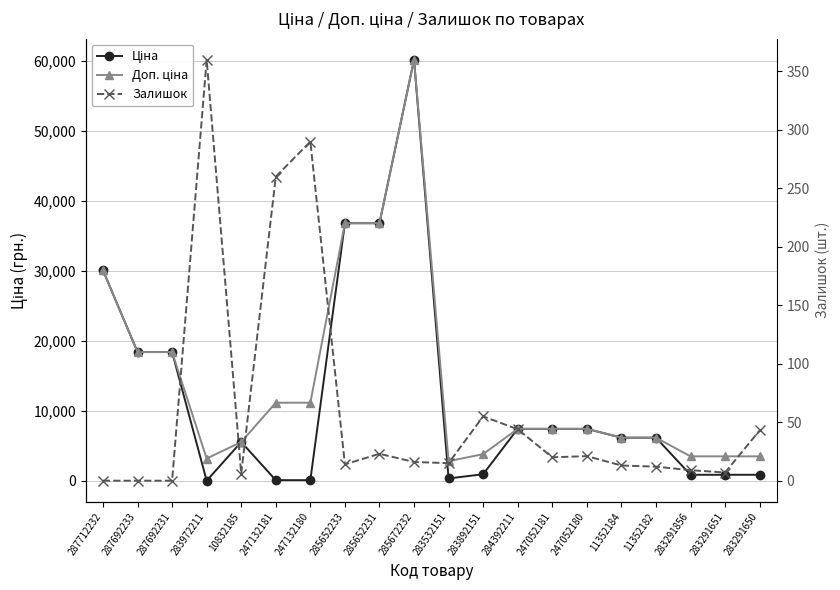

Which series has the largest total across all categories?

Доп. ціна